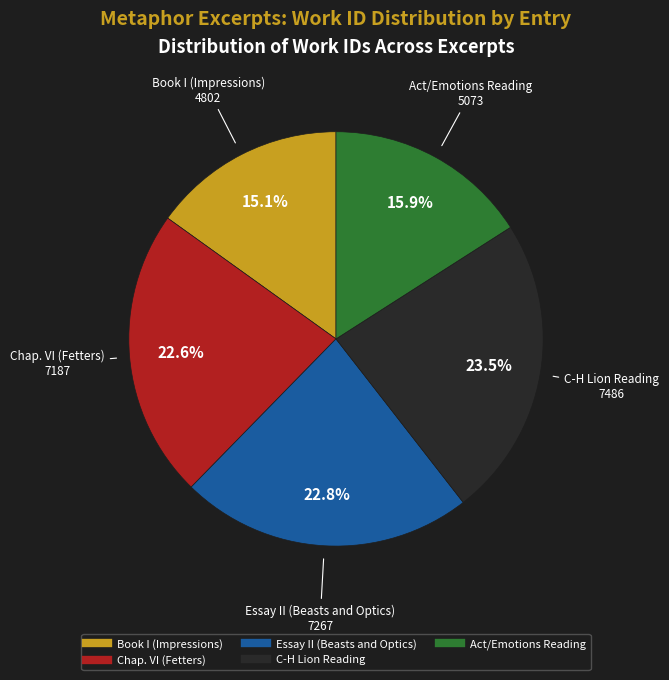

Does any single category account for the majority?

No